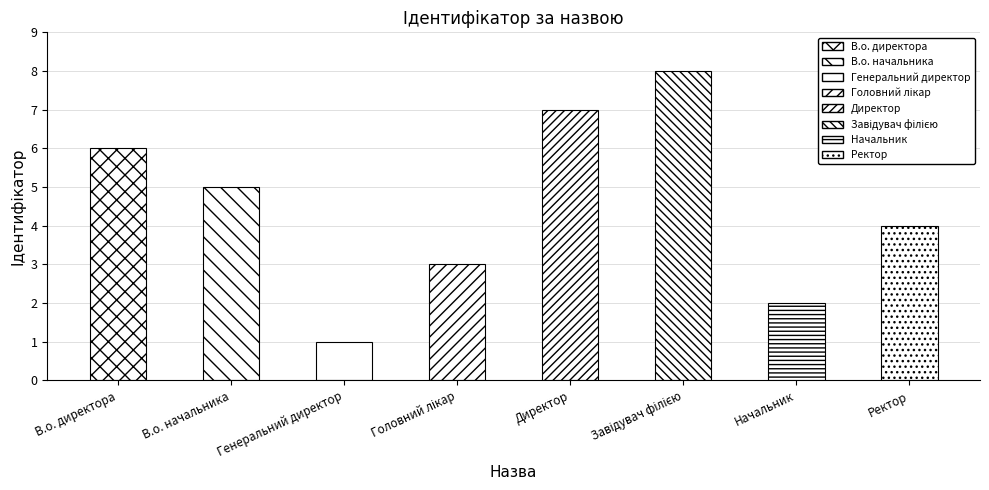

At which label does the data first exceed 5?

В.о. директора